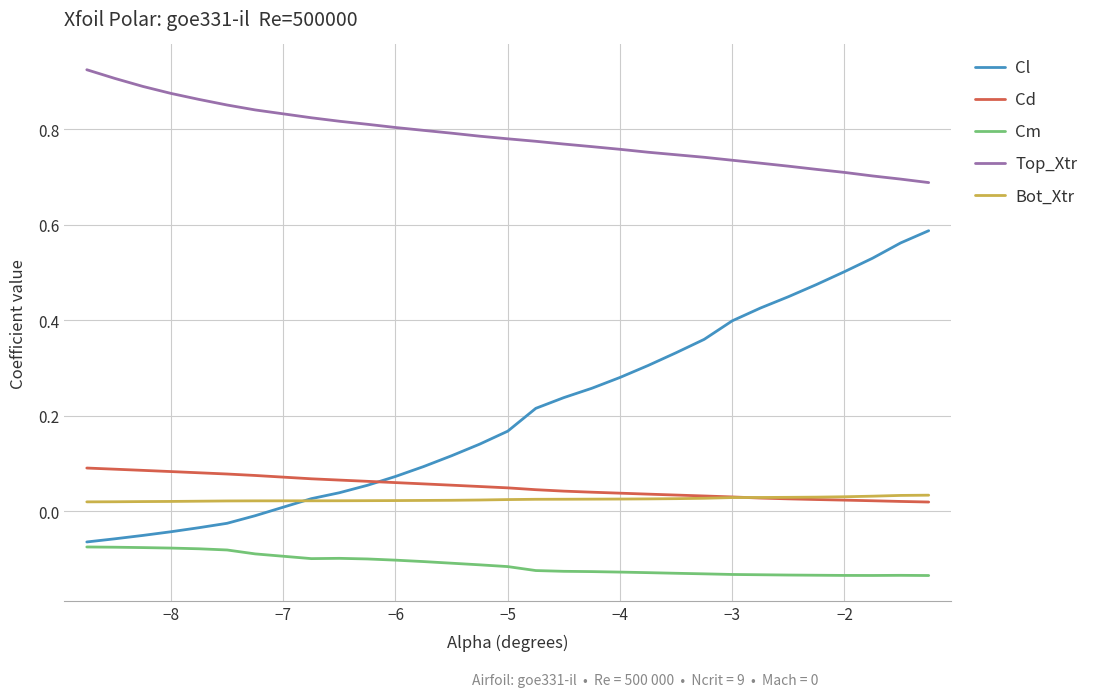

True or false: Bot_Xtr and Cm cross at least once.

False